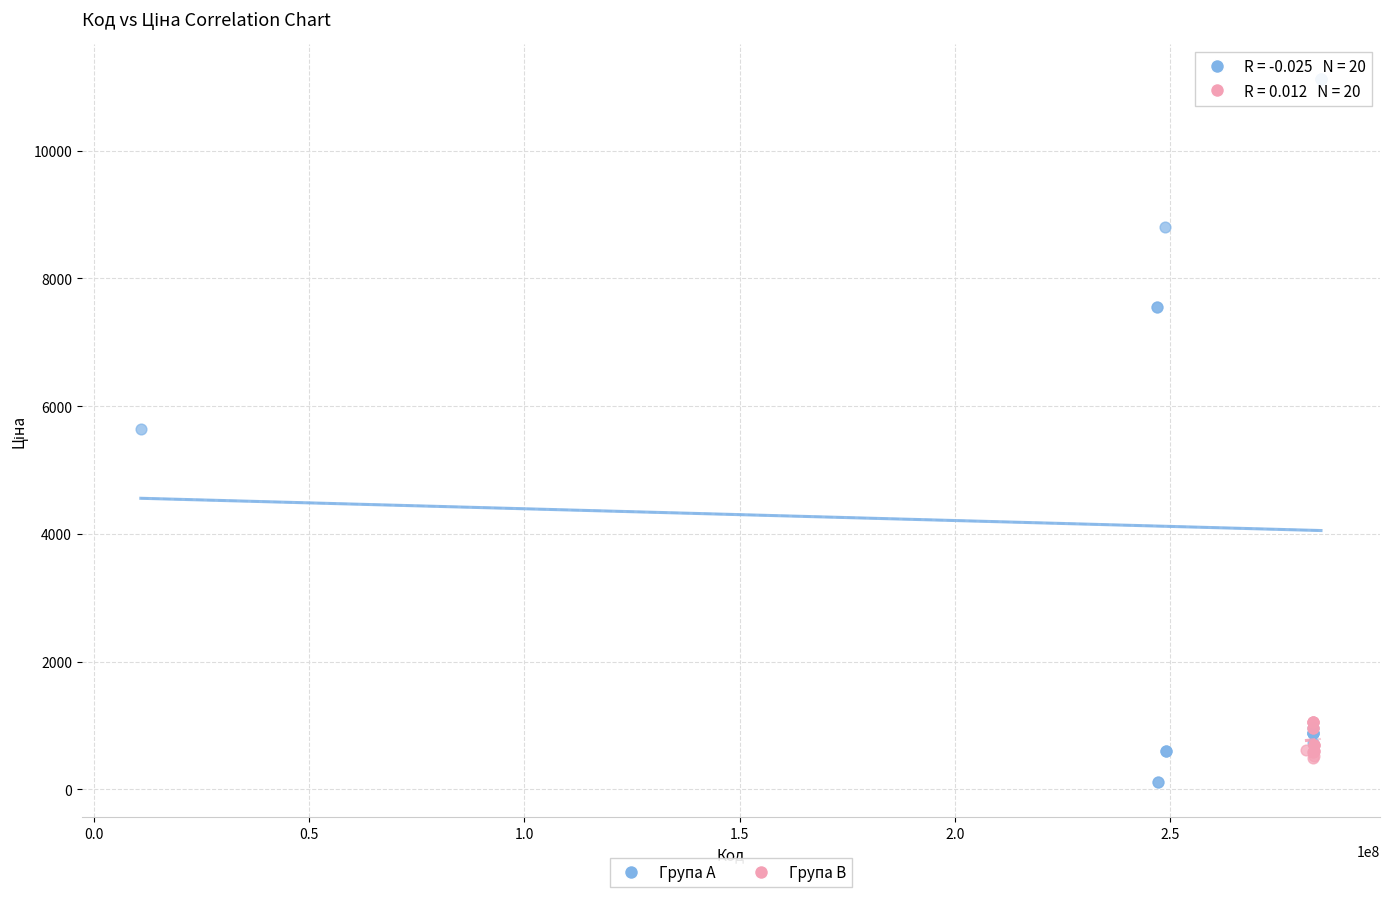

Which series contains the highest Y value?

Група A